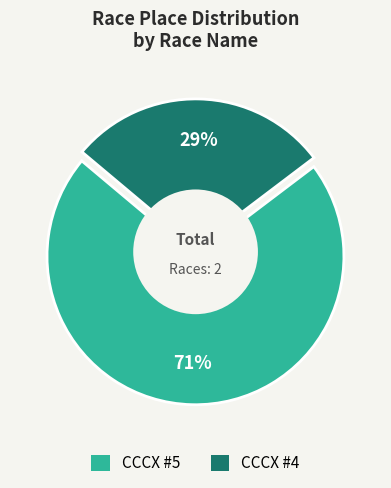

The CCCX #5 slice represents 71% of the pie. True or false?

True